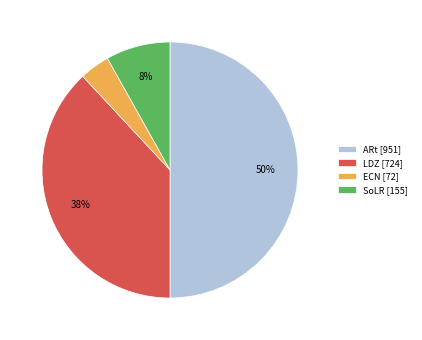

To the nearest percent, what percentage of the pie is LDZ?

38%